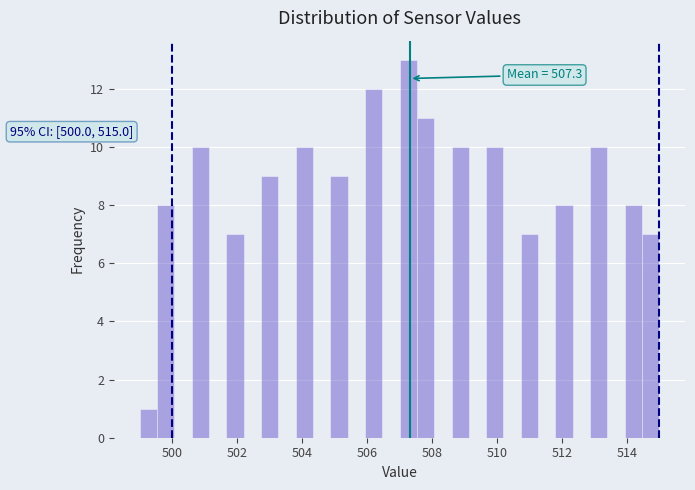

Around what value on the x-axis is the tallest bar? Give the approximate position of its centre, as read against the axis.

507.2